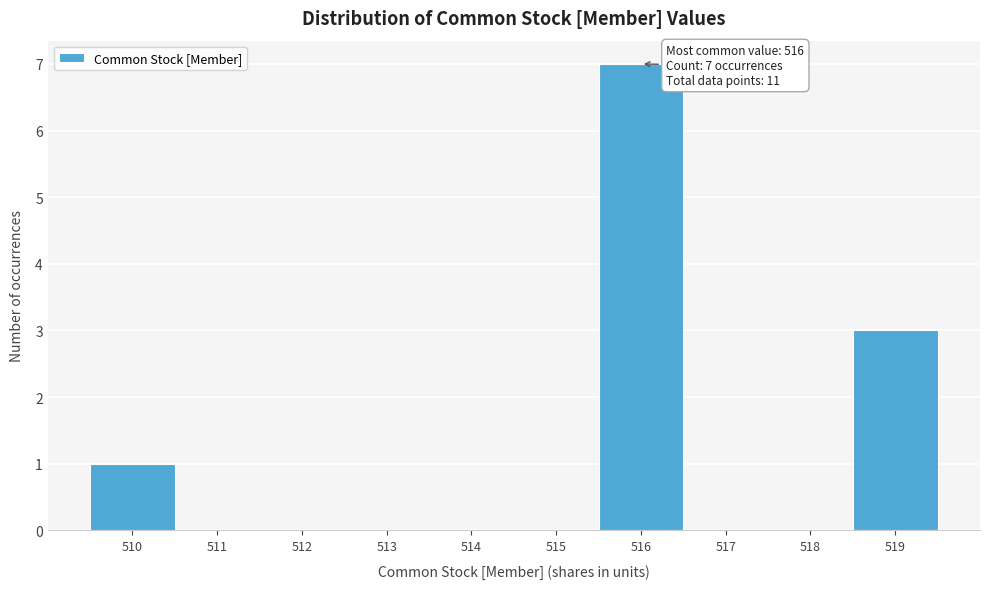

Which range on the x-axis has the tallest bar?

515.5 to 516.5